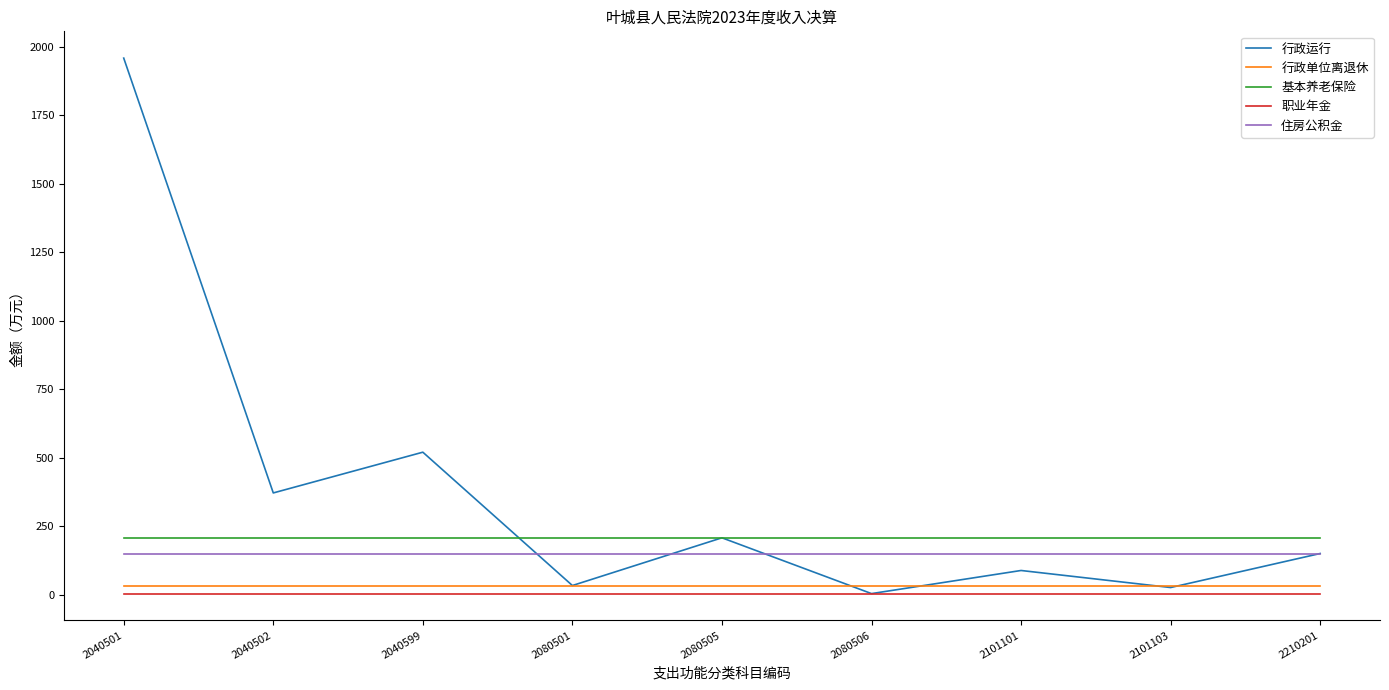

At which category is the sum across all series the highest?

2040501